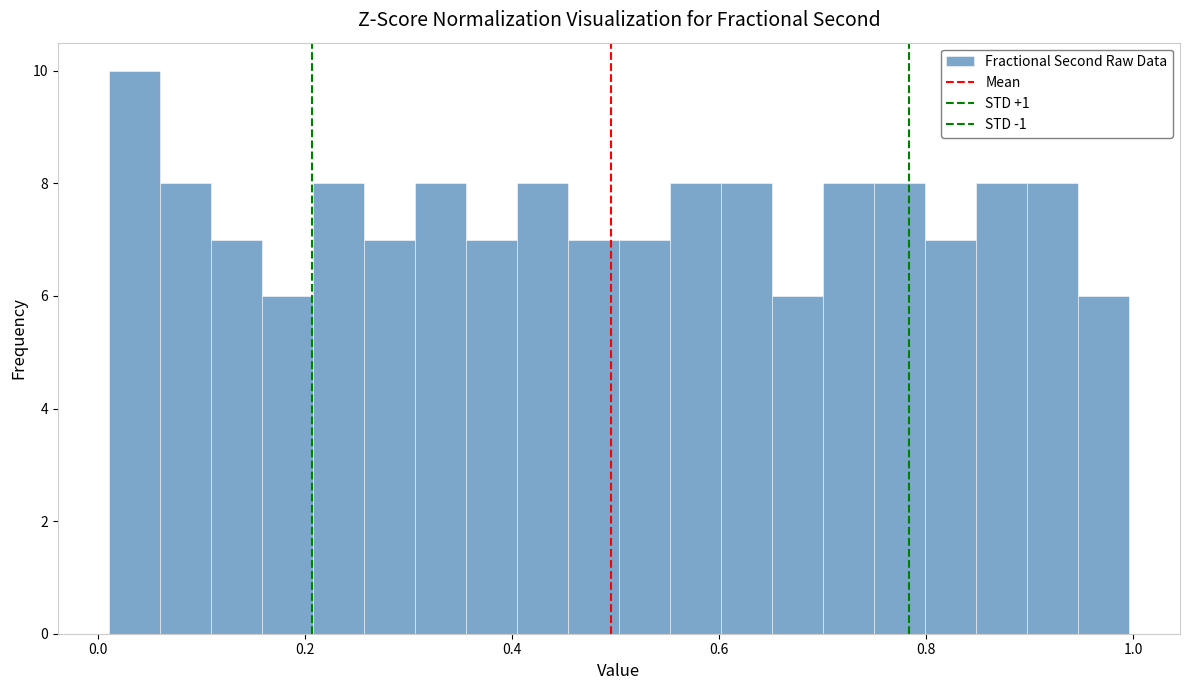

Around what value on the x-axis is the tallest bar? Give the approximate position of its centre, as read against the axis.

0.04